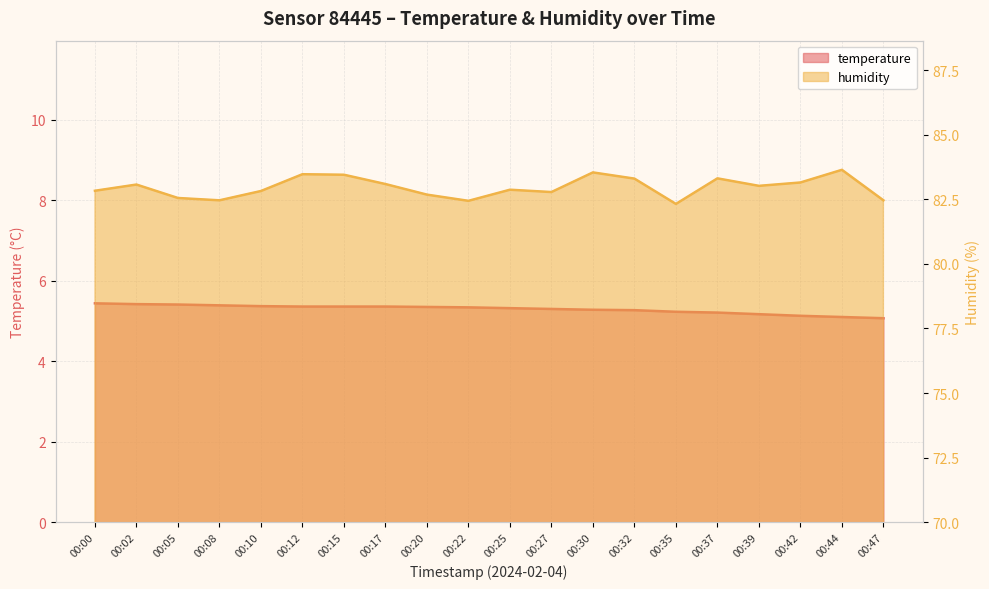

At which category does humidity reach its first local peak?

00:02